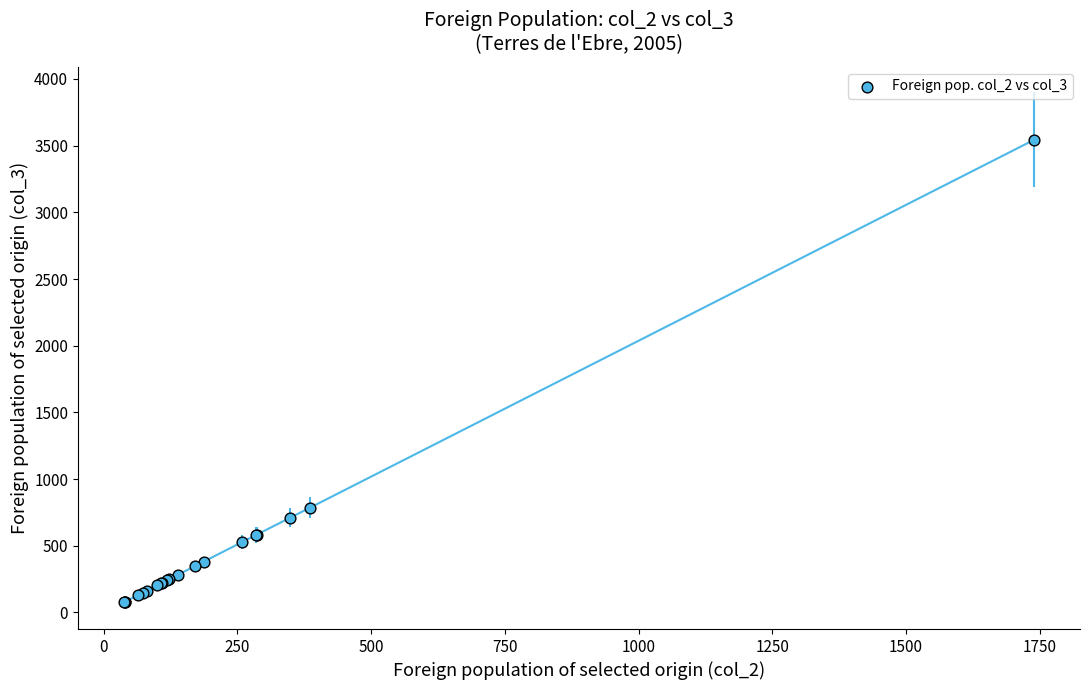

What Y value in the scatter plot is closest to 1810?

786